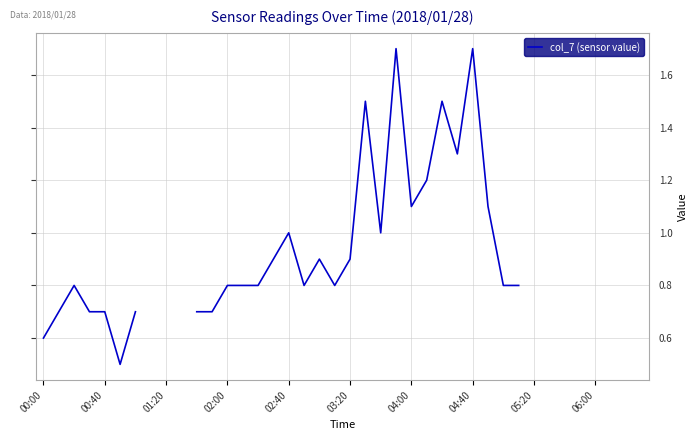

What is the minimum value shown in the chart?

0.5